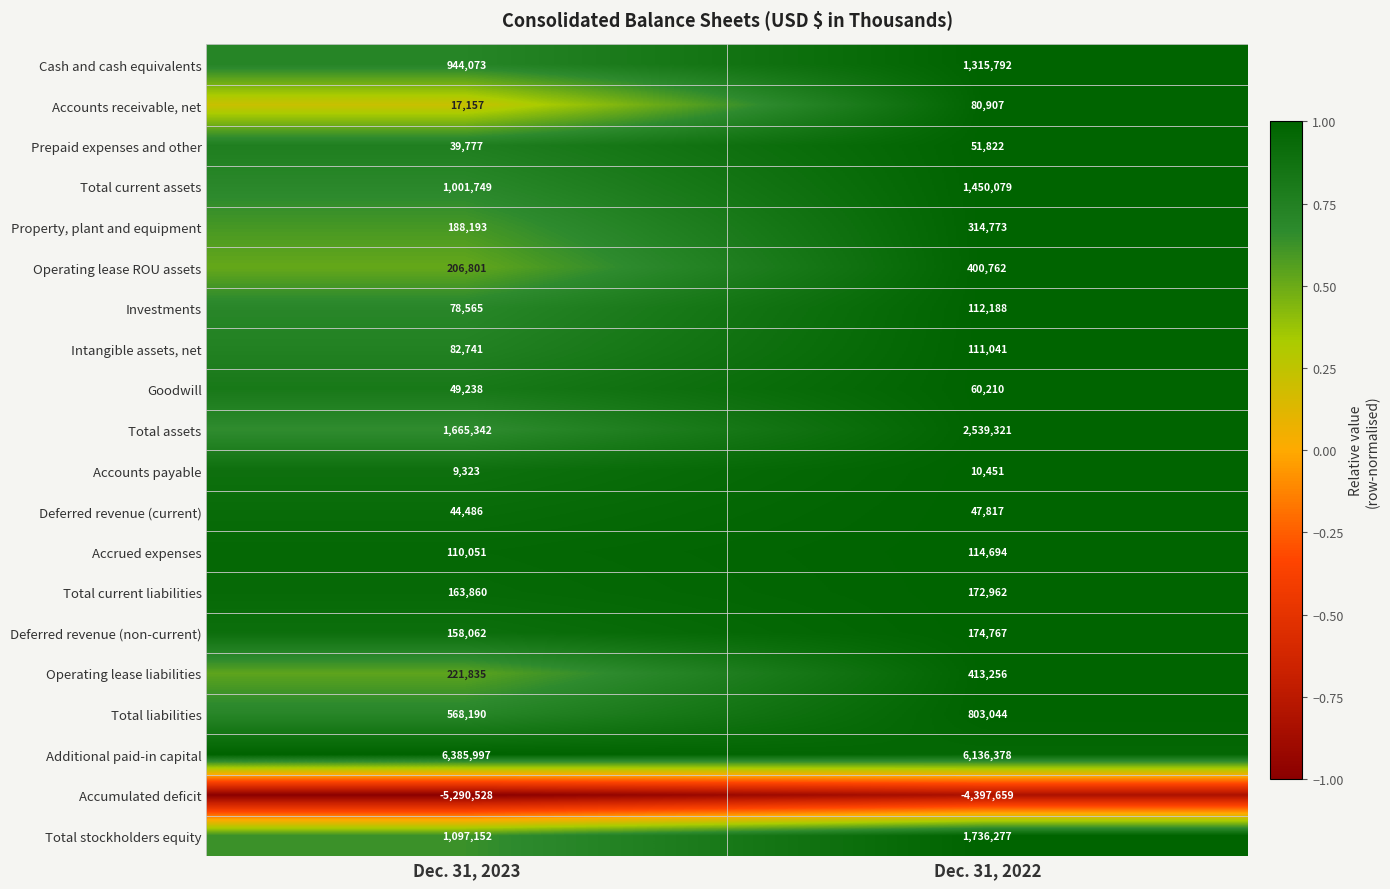

At which label is Total current liabilities closest to 168411?

Dec. 31, 2023